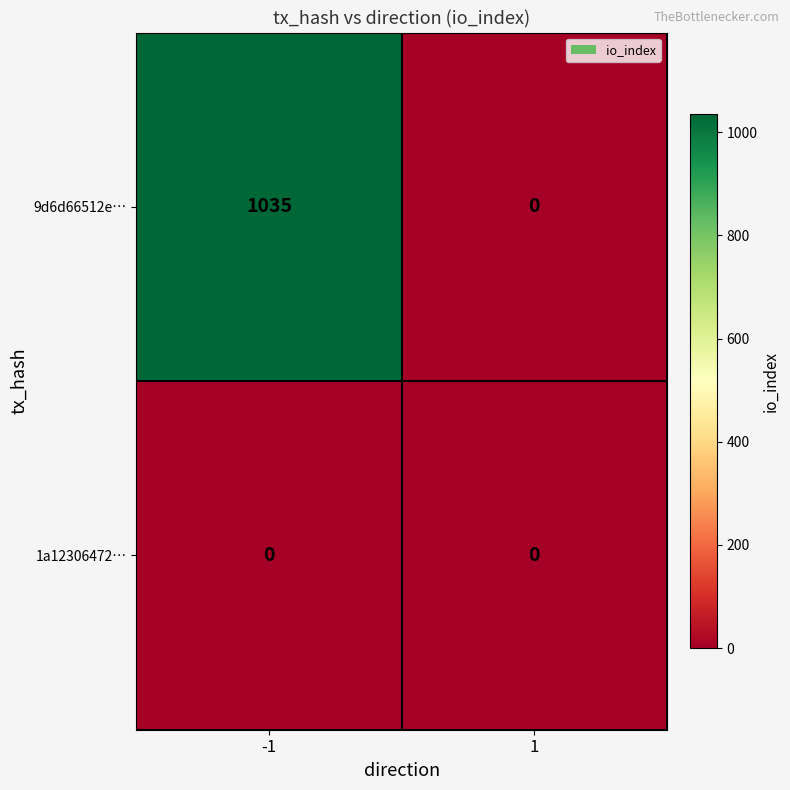

What is the sum of the 9d6d66512e… values at 1 and -1?

1035